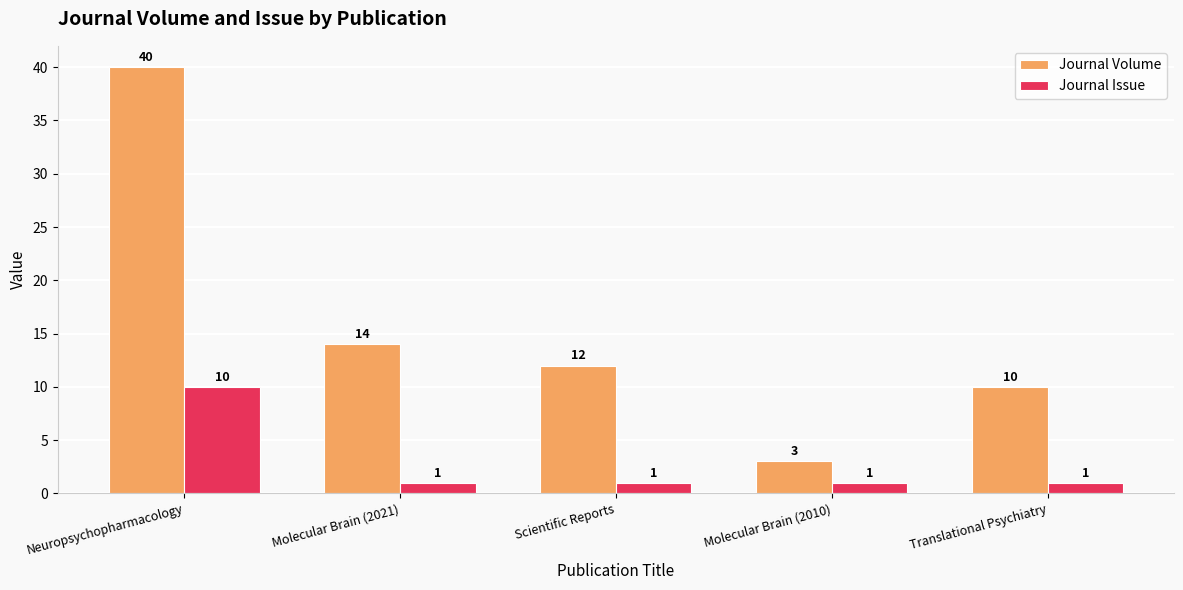

Between Neuropsychopharmacology and Translational Psychiatry, which series saw the biggest shift?

Journal Volume